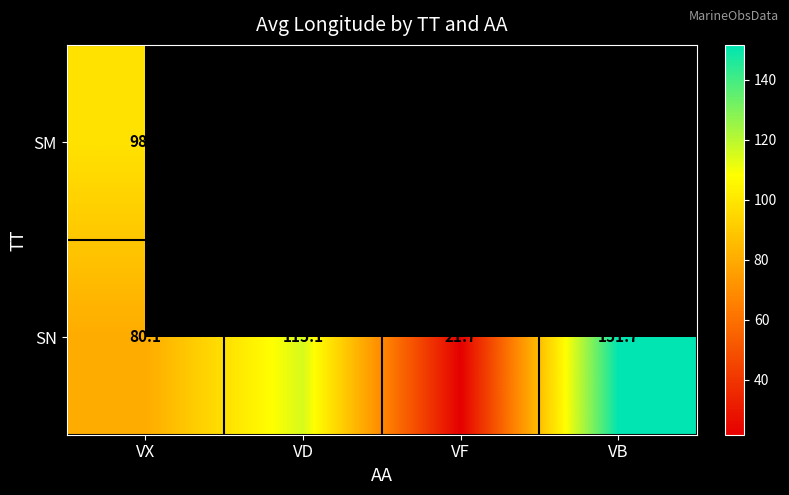

At which category is the sum across all series the highest?

VX